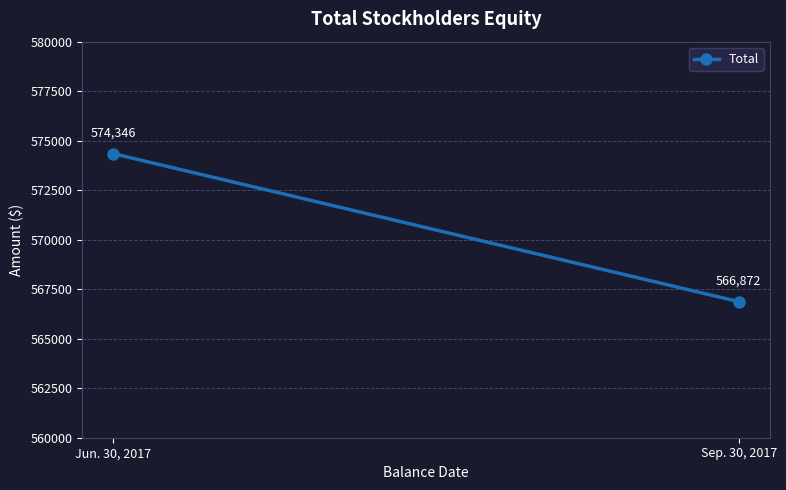

How many values are below 574346?

1